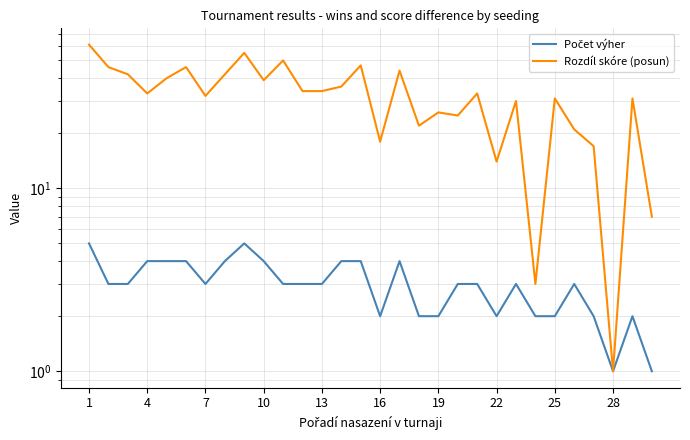

List the series in order of their peak value, highest first.

Rozdíl skóre (posun), Počet výher